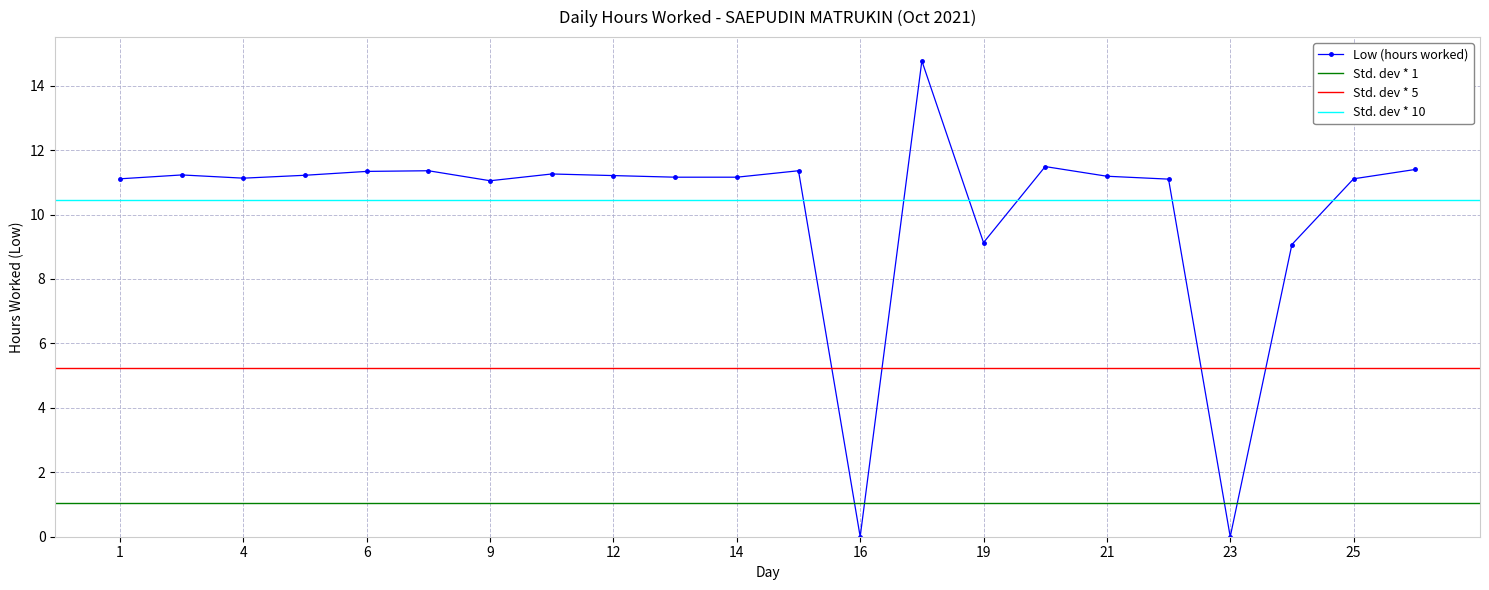

List the labels in order of value, smallest first.

16, 23, 24, 19, 9, 22, 1, 25, 4, 13, 14, 21, 12, 5, 2, 11, 6, 7, 15, 27, 20, 18